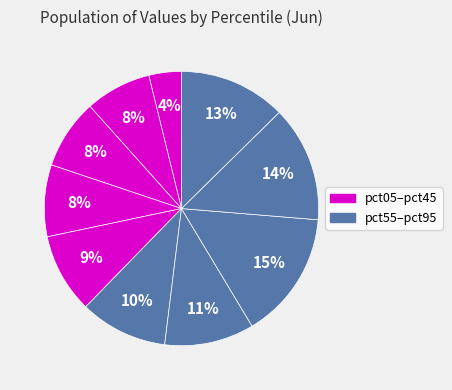

Count the number of slices in the pie.

10